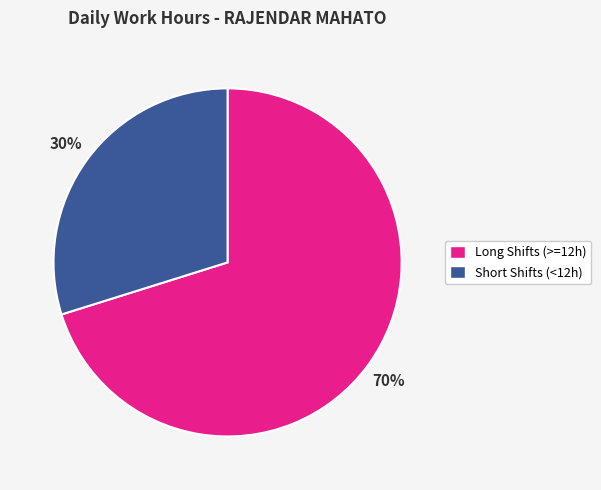

Between Long Shifts (>=12h) and Short Shifts (<12h), which is larger?

Long Shifts (>=12h)